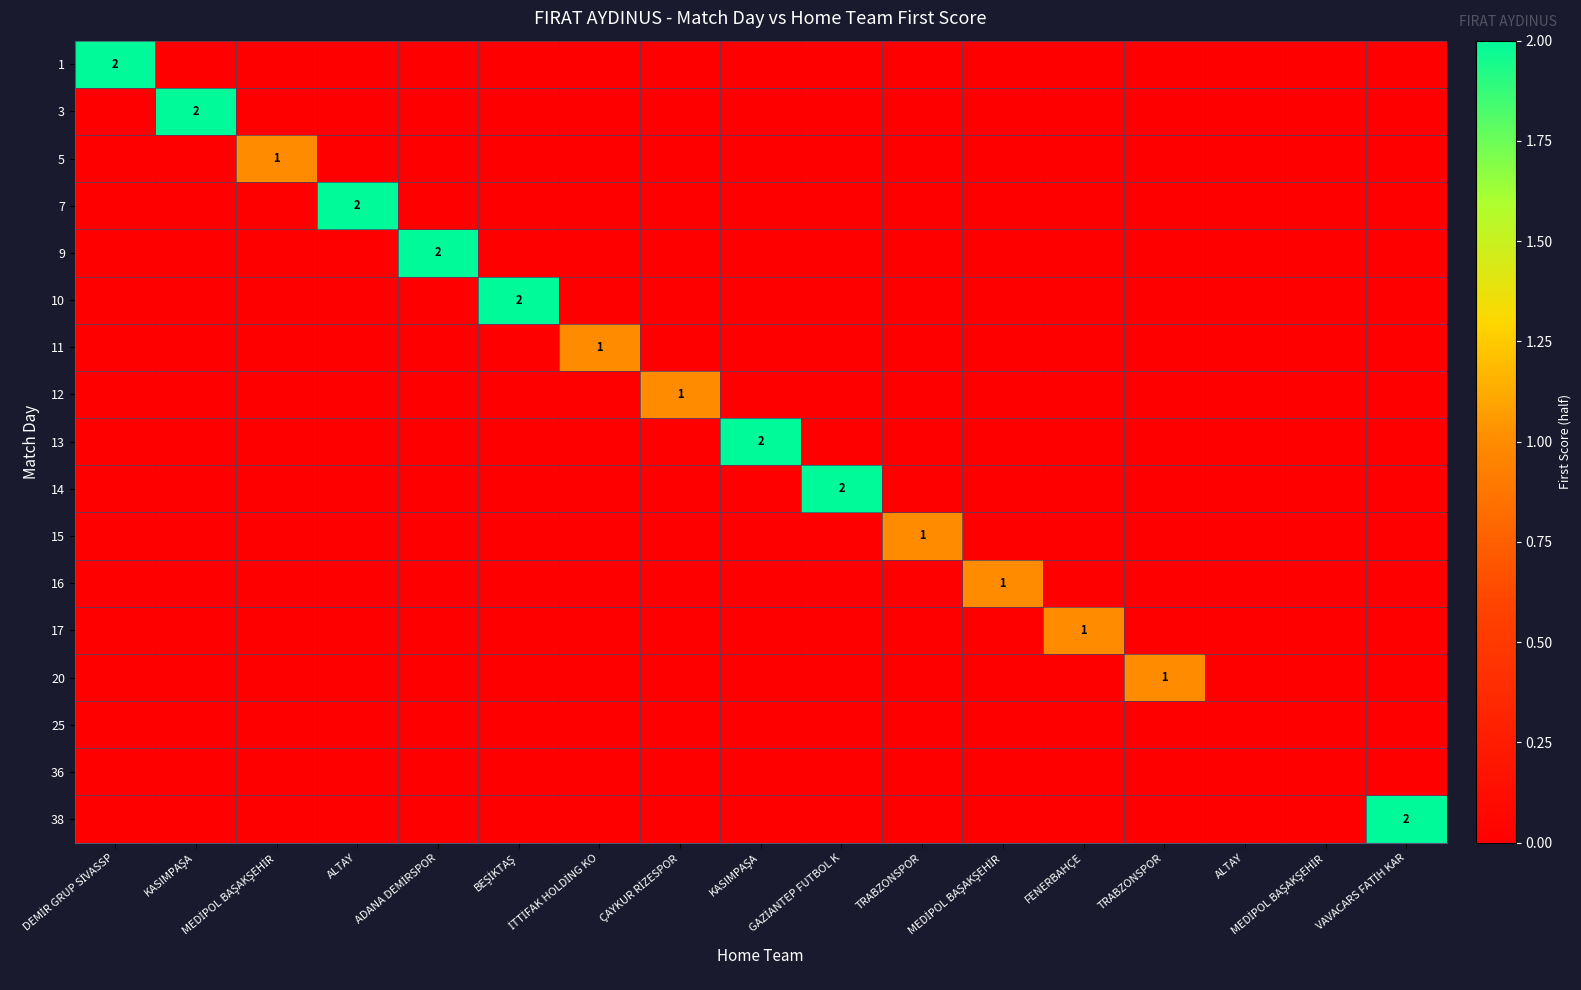

Which series has the largest total across all categories?

1